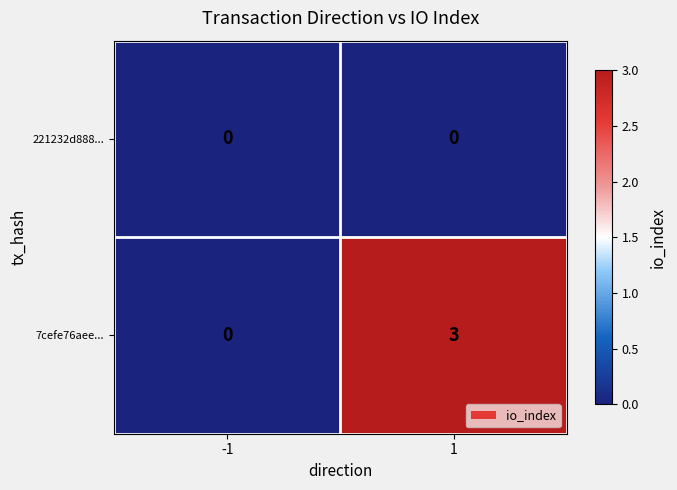

Reading left to right, extract all data points from this chart.

221232d888...: -1=0	1=0
7cefe76aee...: -1=0	1=3